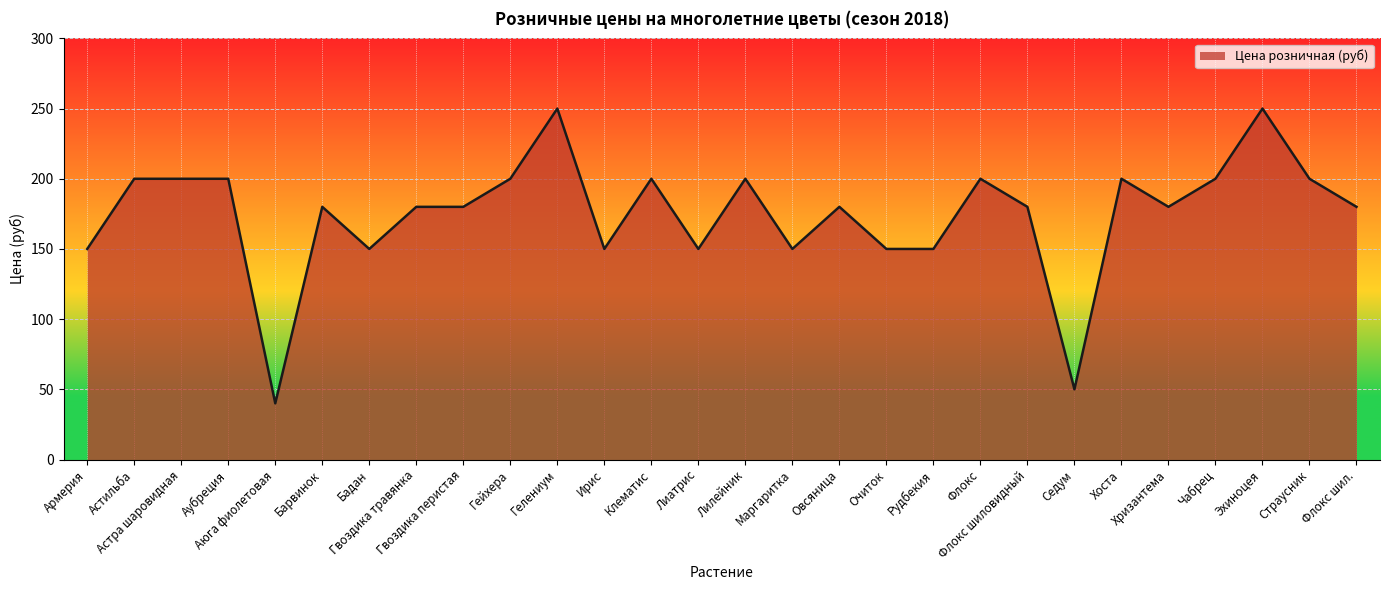

What is the sum of the values at Гвоздика перистая and Ирис?

330